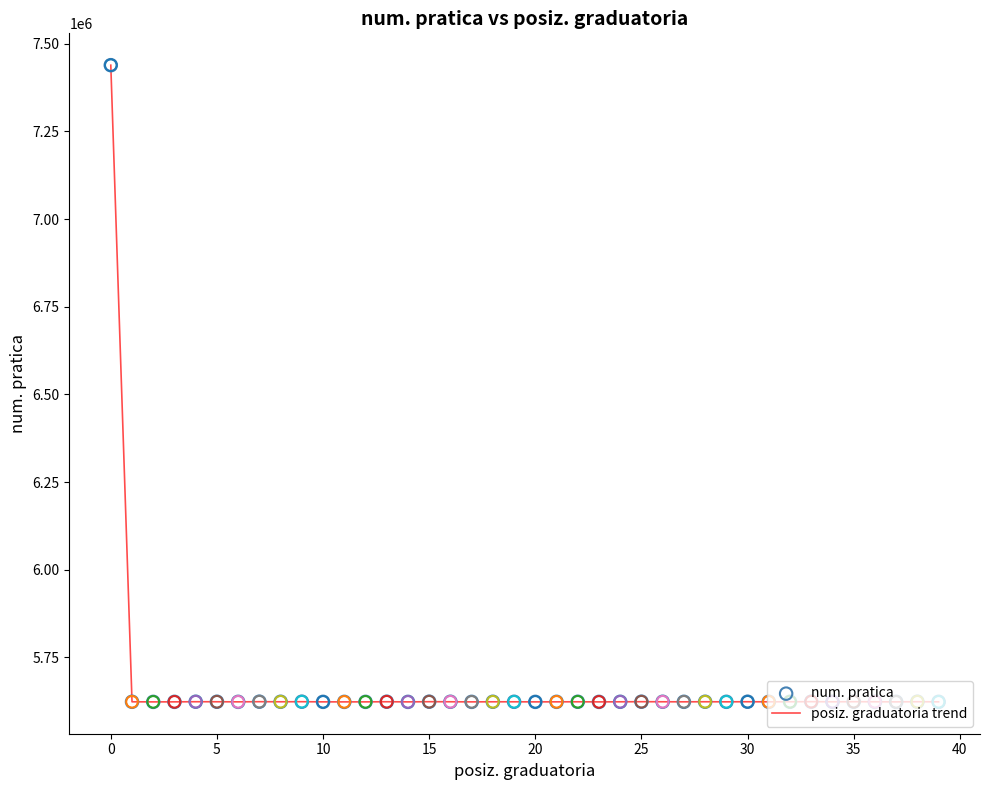

What is the greatest value displayed?

7438837